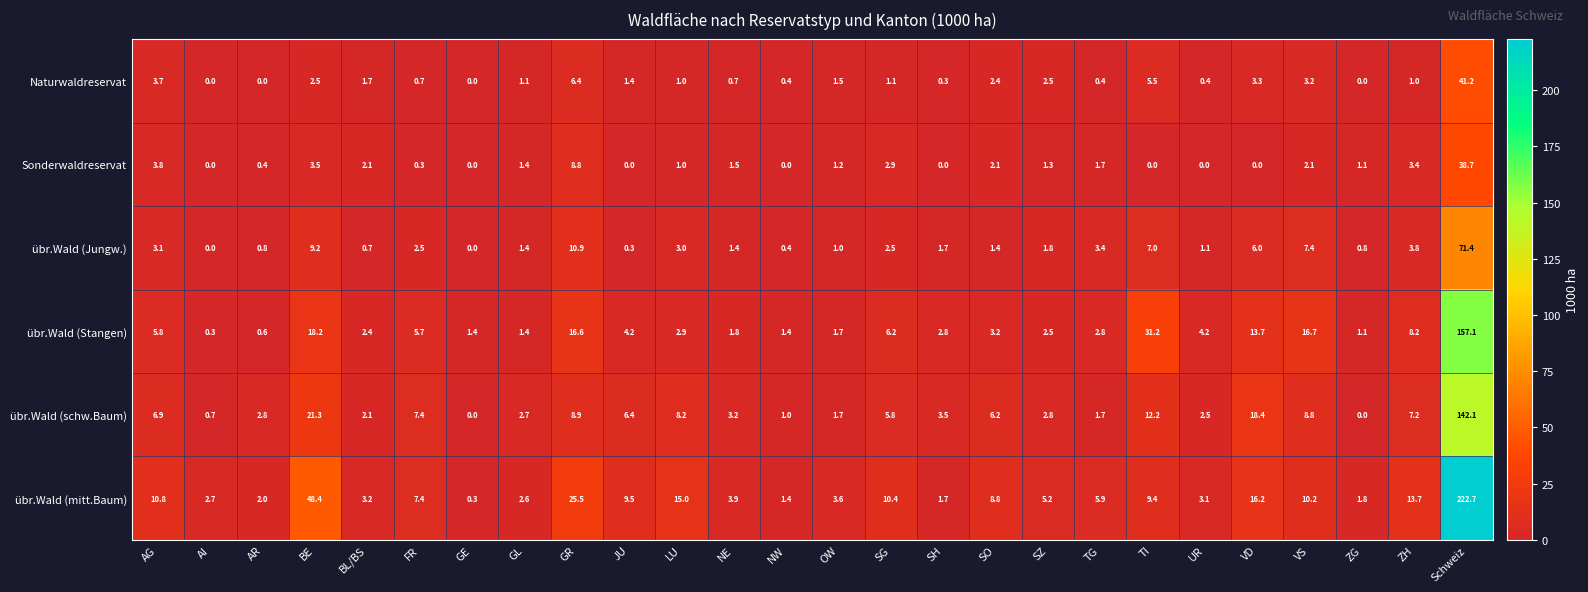

Which series has the widest spread of values?

übr.Wald (mitt.Baum)